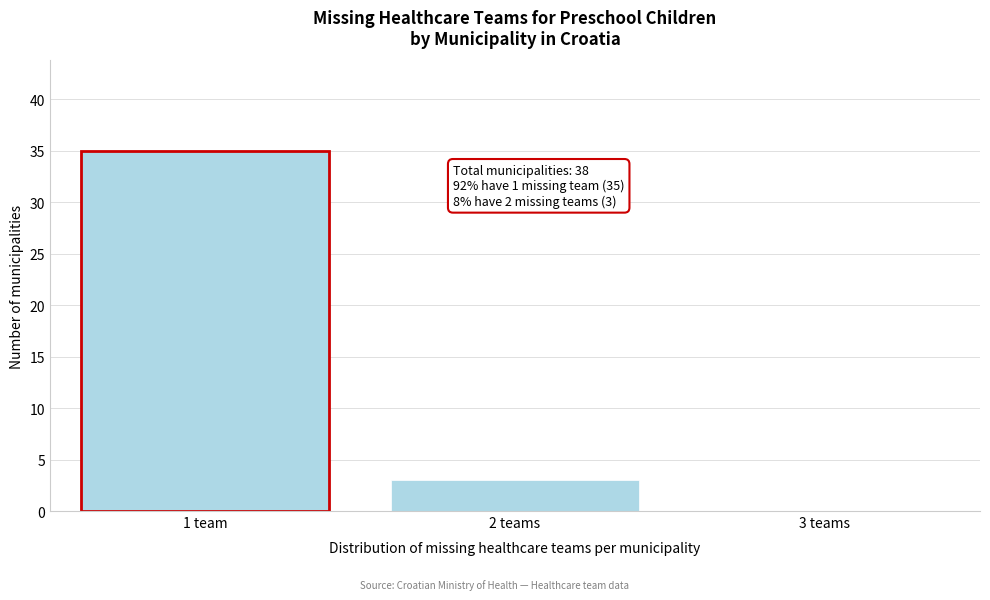

Reading left to right, extract all data points from this chart.

1 team=35	2 teams=3	3 teams=0